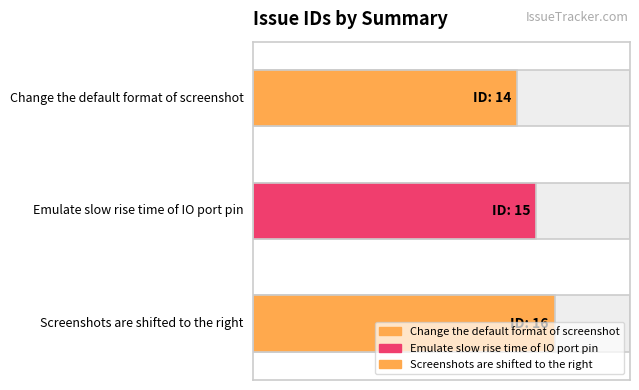

List the labels in order of value, smallest first.

Change the default format of screenshot, Emulate slow rise time of IO port pin, Screenshots are shifted to the right